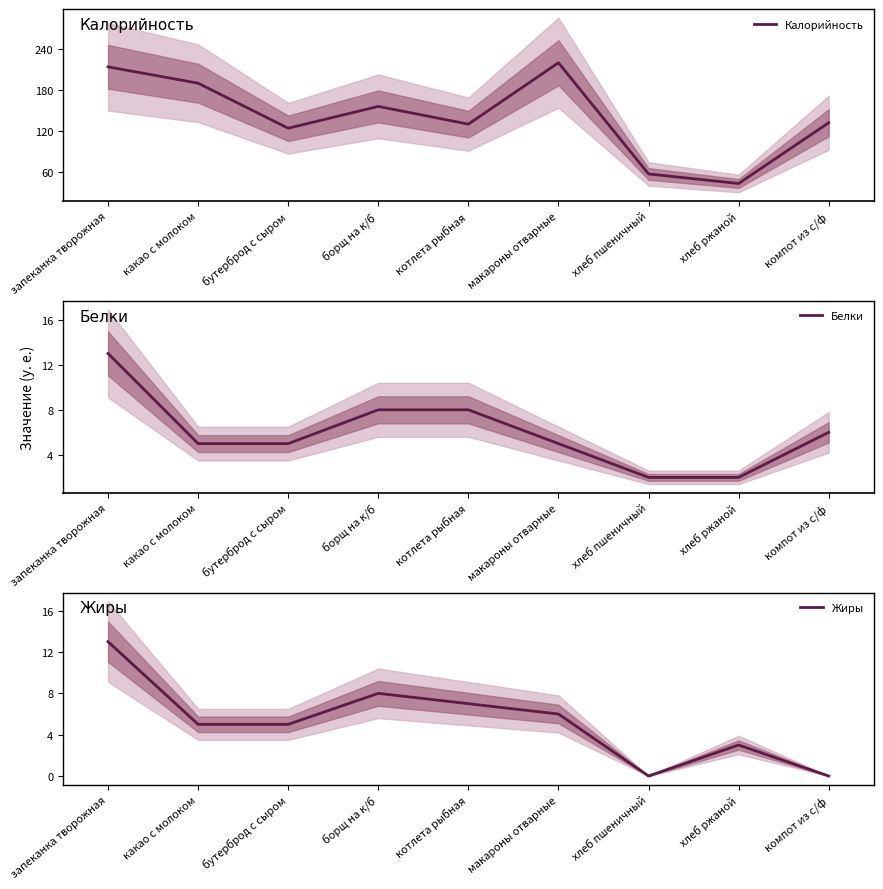

Which has a higher value, хлеб пшеничный or макароны отварные?

макароны отварные